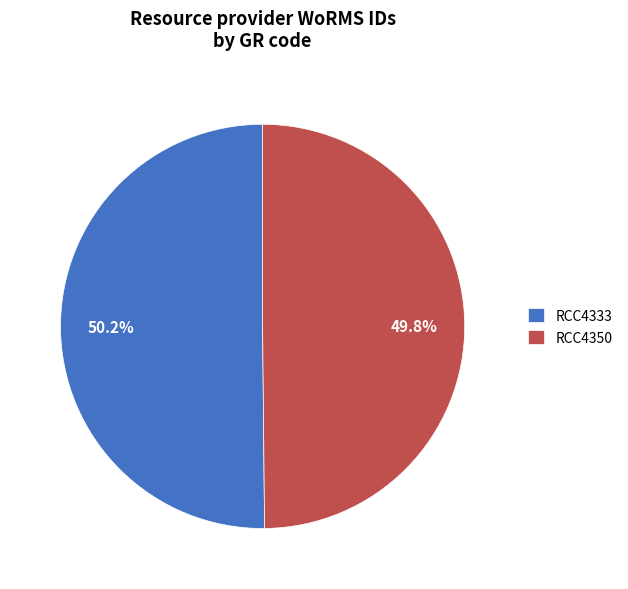

The RCC4350 slice represents 50% of the pie. True or false?

True